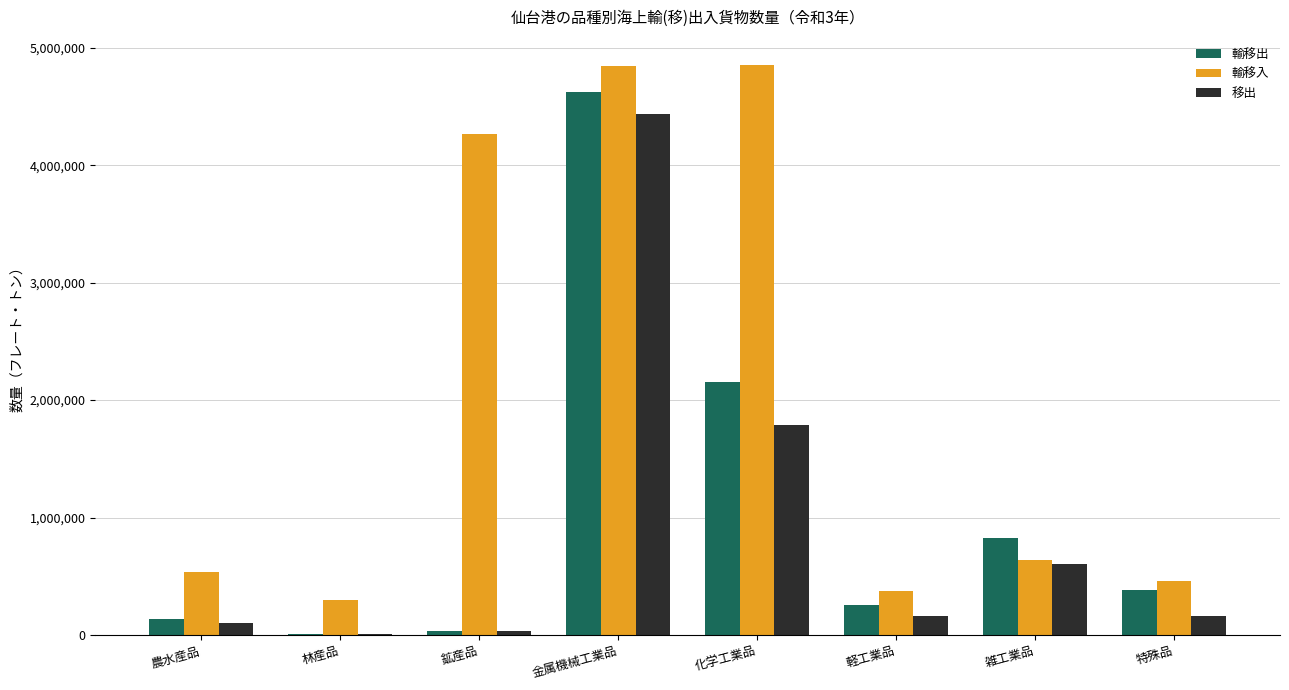

Is it true that 輸移入 equals 461983 at 特殊品?

True